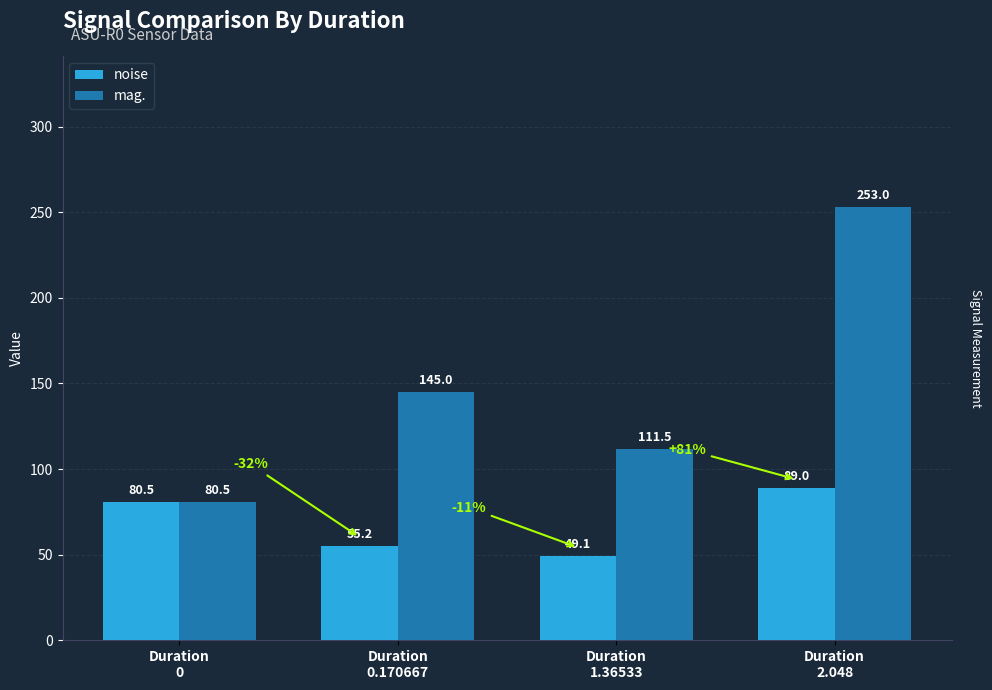

How many values in the mag. series exceed 145?

2